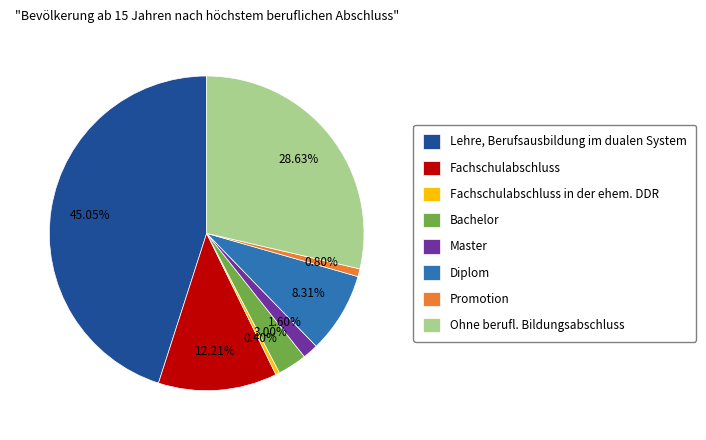

What portion of the pie excludes Promotion?

99.2%